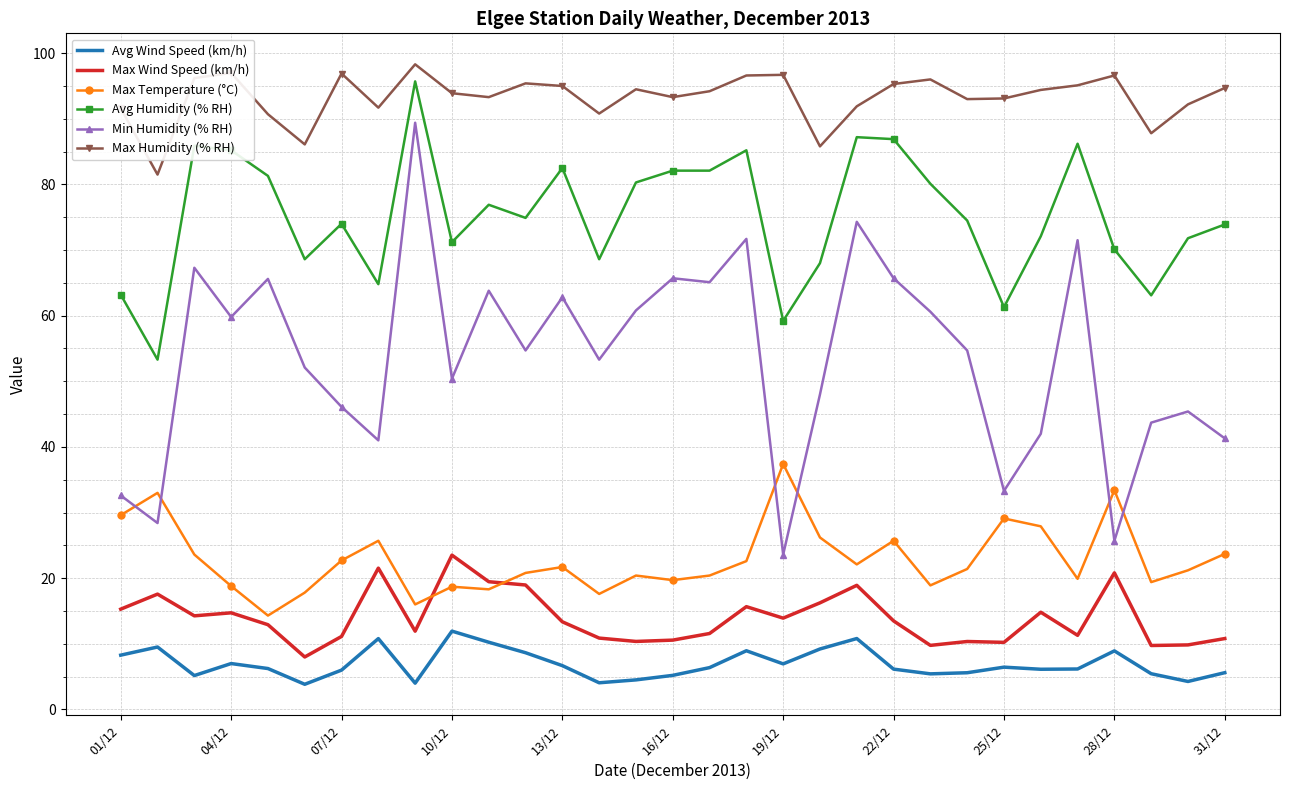

What is the difference between the maximum and minimum values in the Min Humidity (% RH) series?

65.8